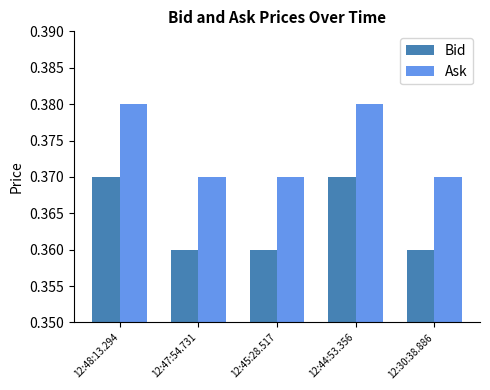

What is the total value across all series at 12:47:54.731?

0.7